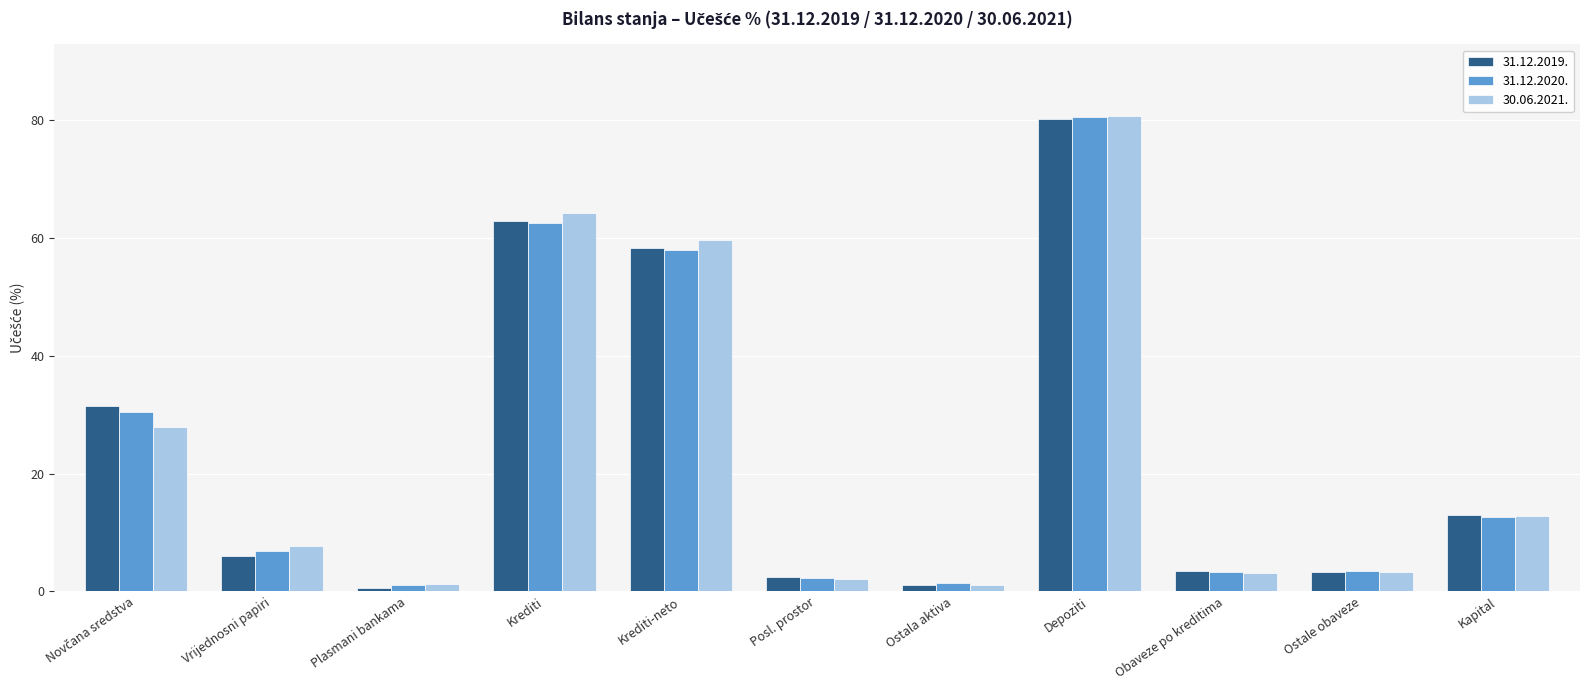

At how many categories does at least one series exceed 27?

4